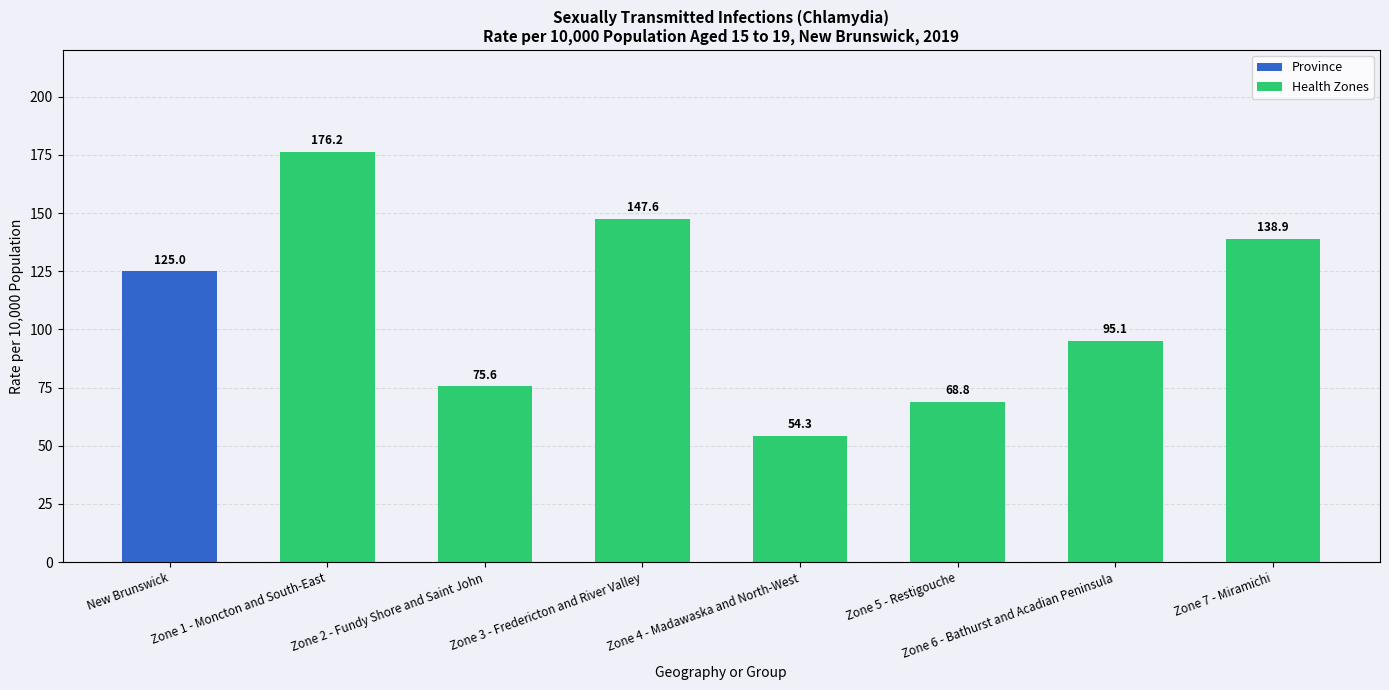

At which label does Health Zones reach its minimum?

Zone 4 - Madawaska and North-West